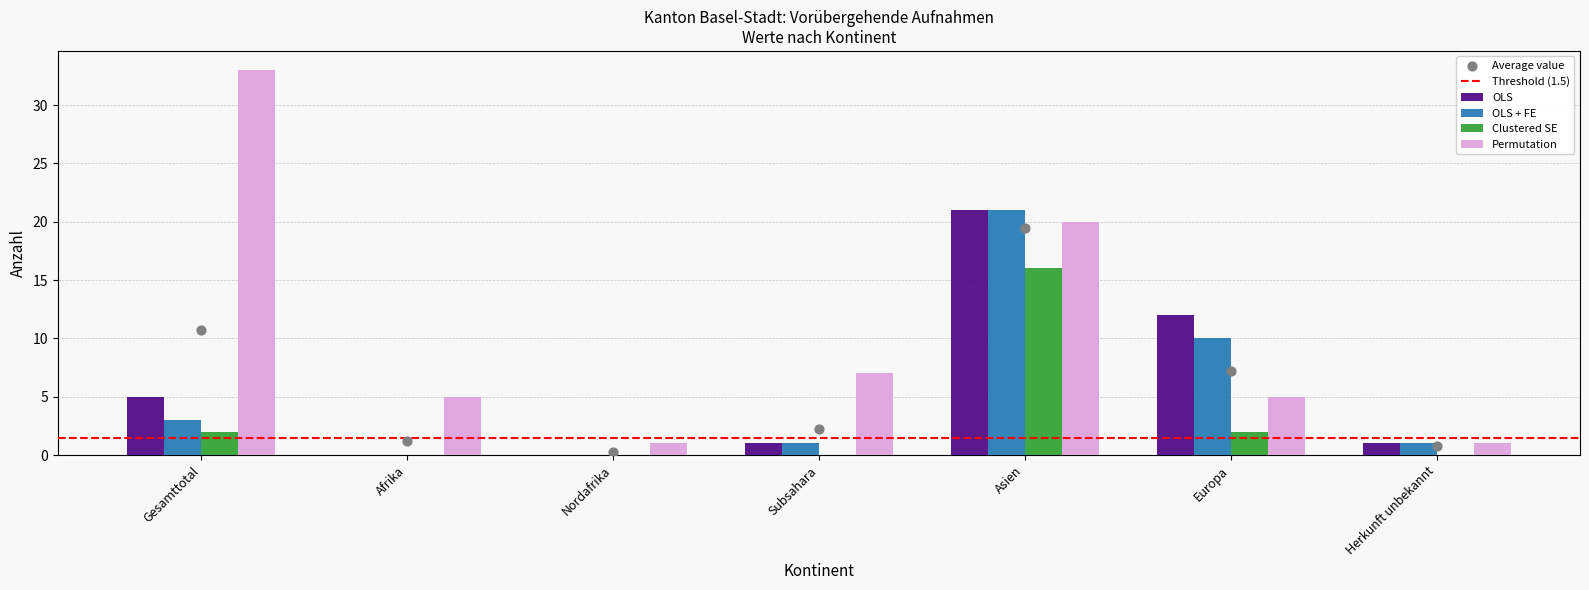

At which category is the sum across all series the highest?

Asien